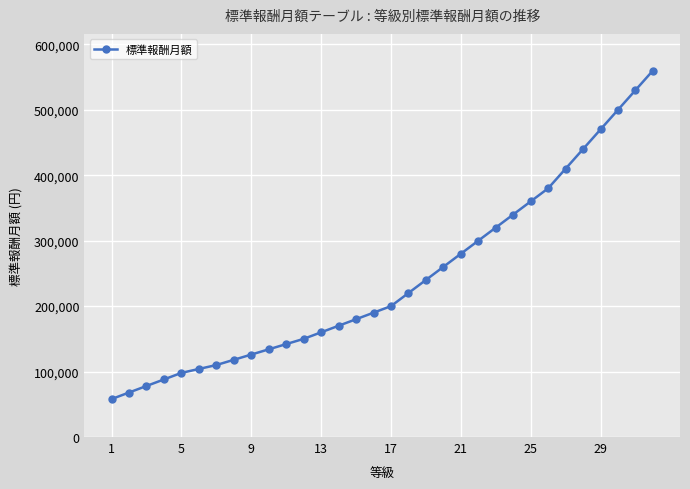

What is the sum of all values?

7784000